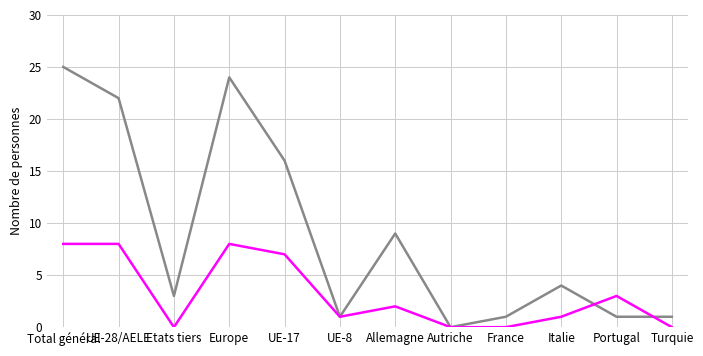

What is the total value across all series at Etats tiers?

3